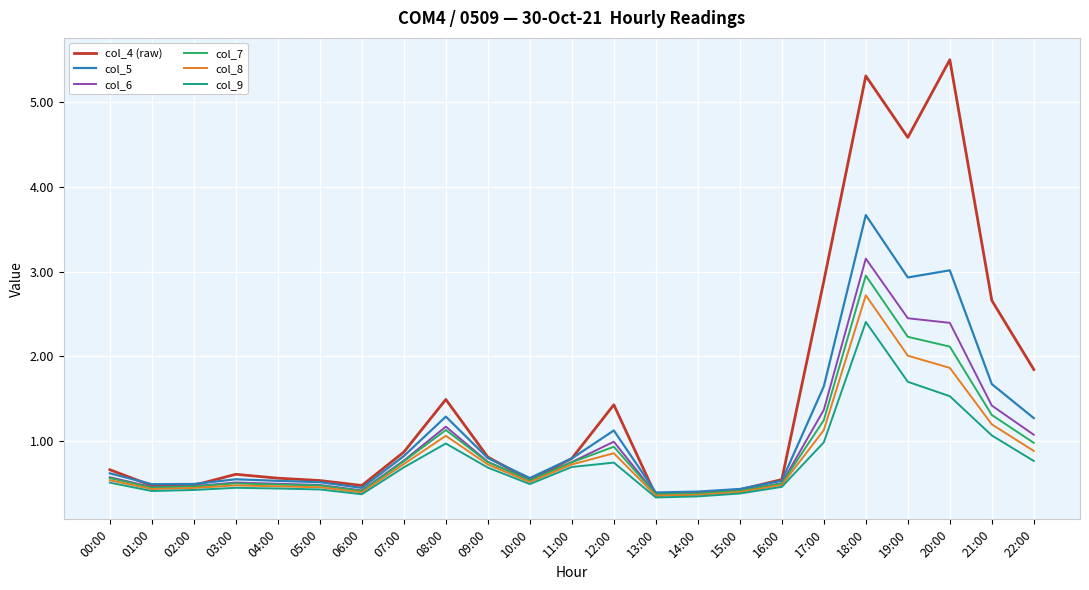

Is it true that col_7 equals 0.8 at 07:00?

True